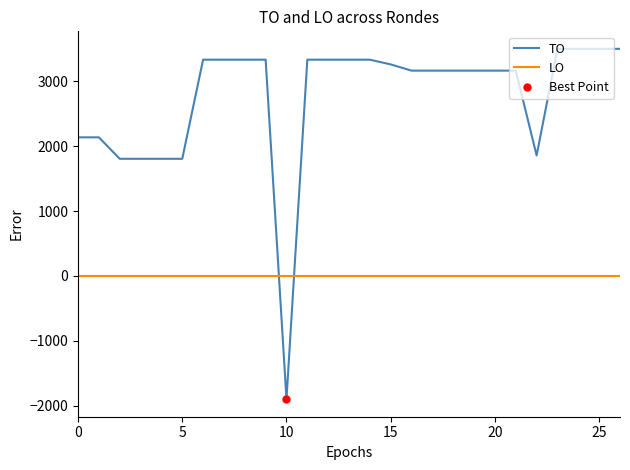

Read the TO value at 15, to the nearest 100.

3300